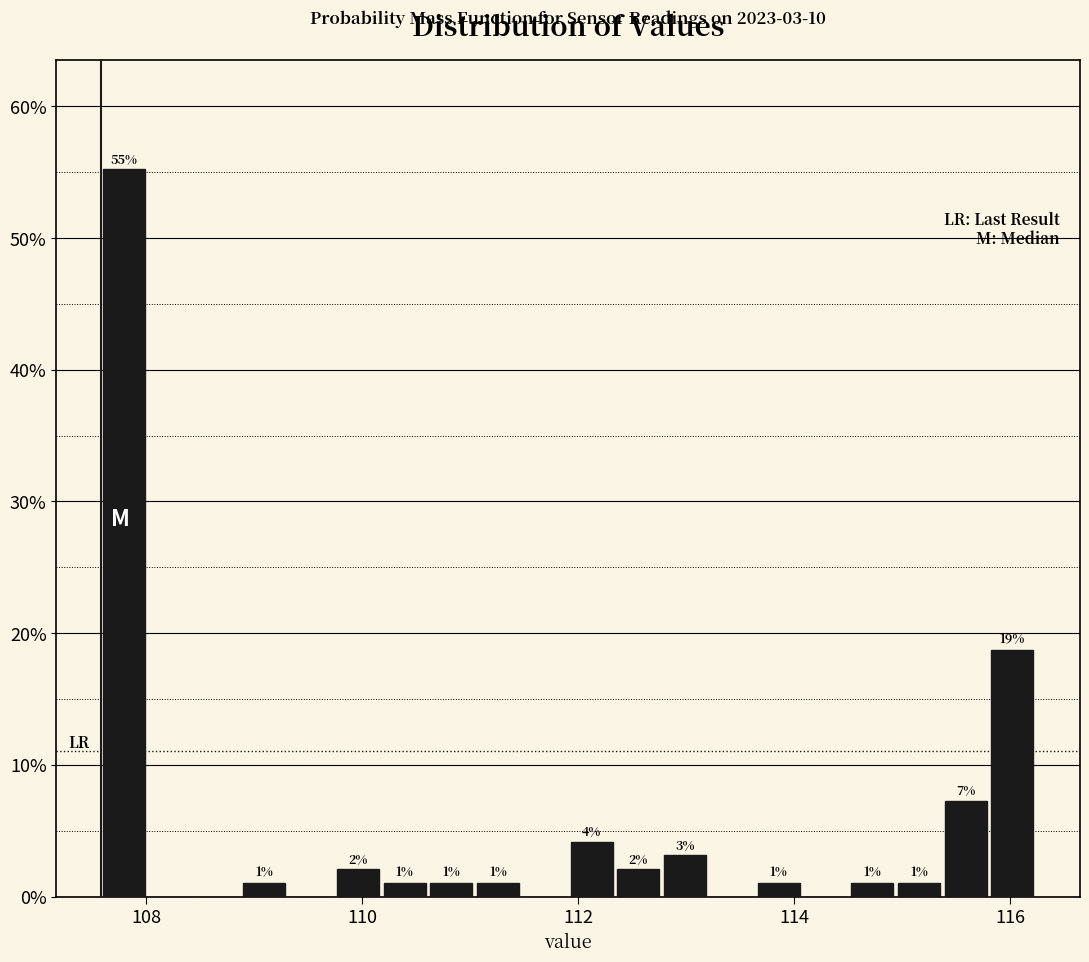

Read against the x-axis, roughly where is the centre of the tallest bar?

107.8